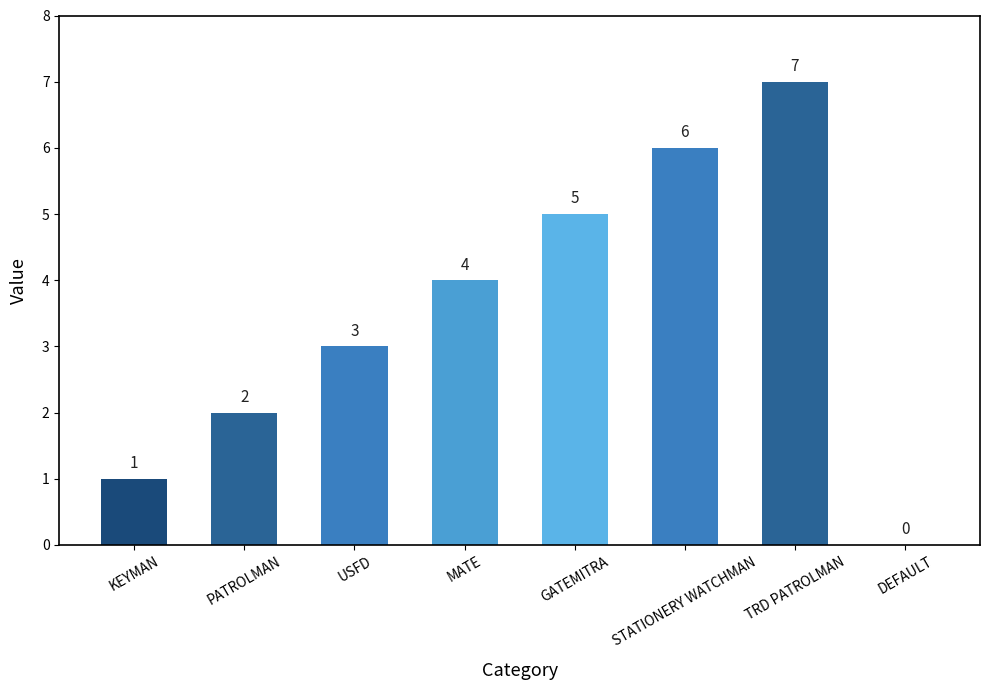

What is the difference between the values at USFD and TRD PATROLMAN?

4